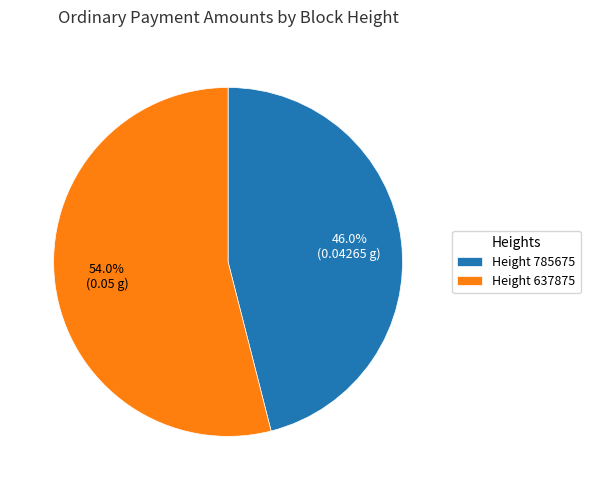

Combined, do Height 637875 and Height 785675 account for over 50%?

Yes